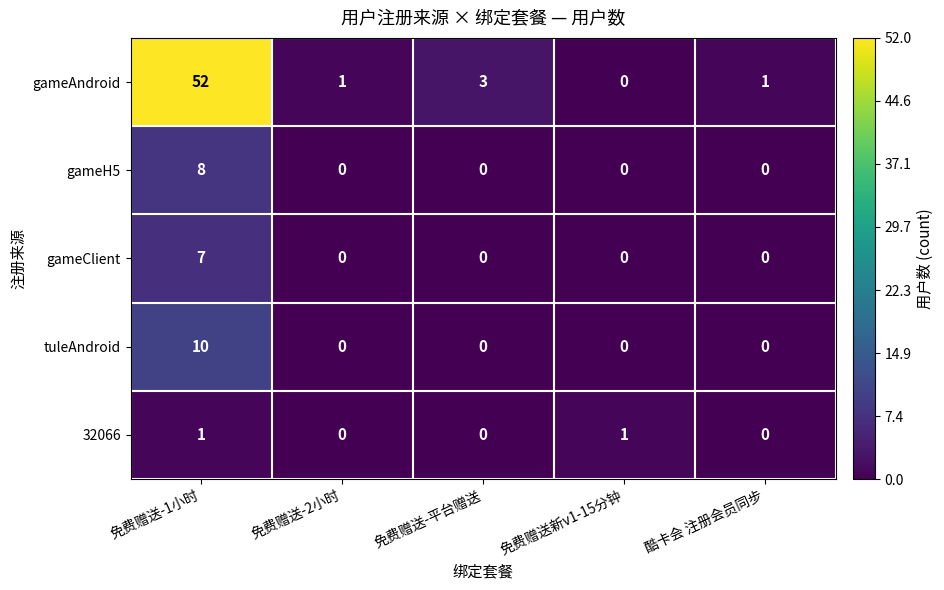

Rank the series by their maximum value, from lowest to highest.

32066, gameClient, gameH5, tuleAndroid, gameAndroid